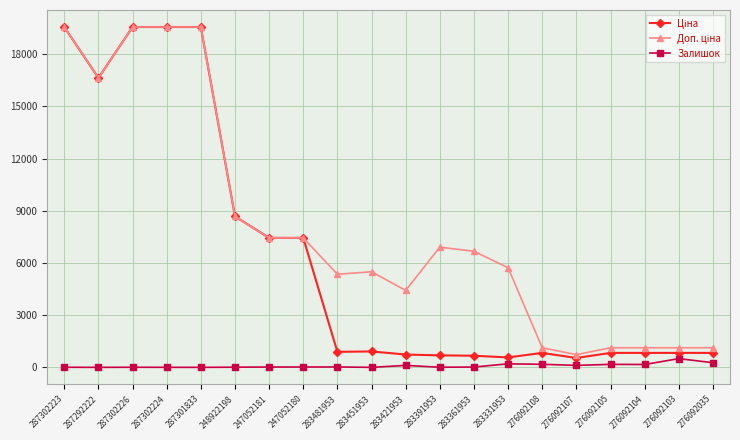

What is the difference between the highest and lowest values at 276092103?

624.7